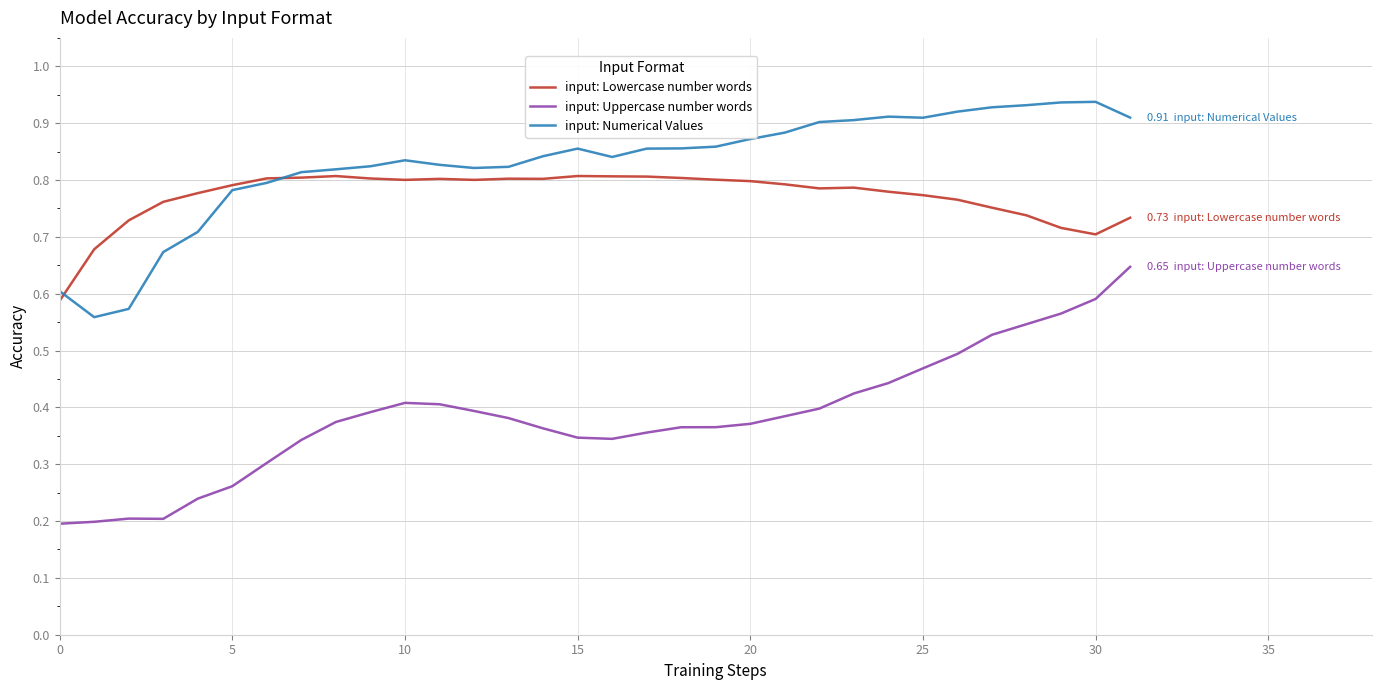

True or false: input: Numerical Values and input: Uppercase number words cross at least once.

False